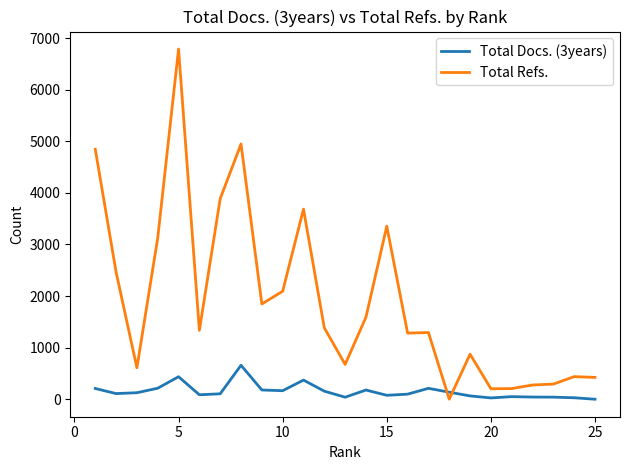

Which series ends up on top after the final intersection of Total Refs. and Total Docs. (3years)?

Total Refs.